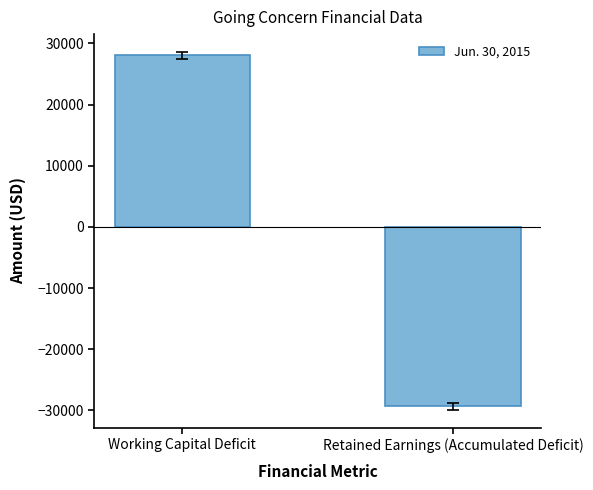

How many values are below zero?

1